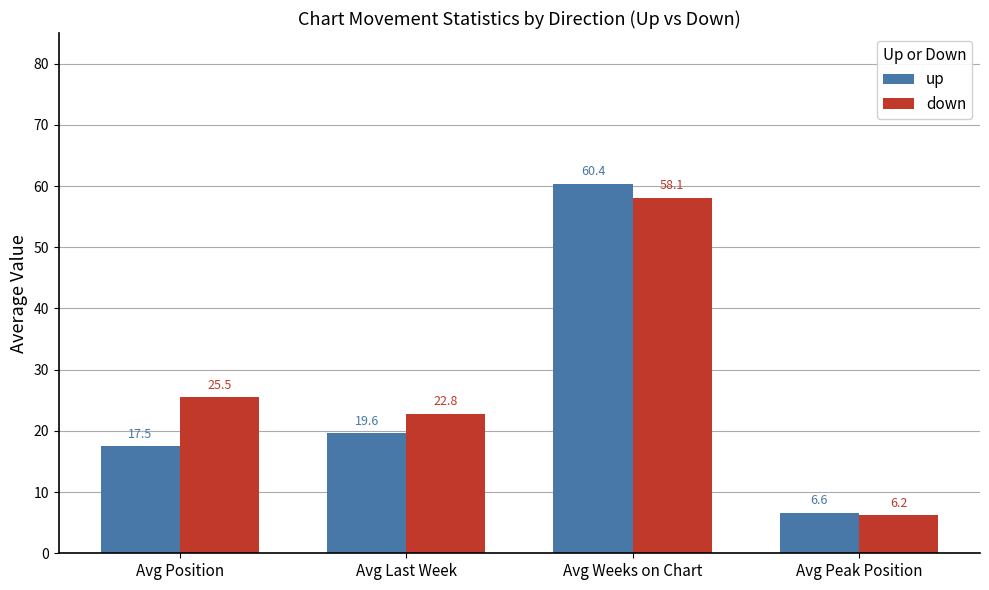

Is it true that up equals 6.6 at Avg Peak Position?

True